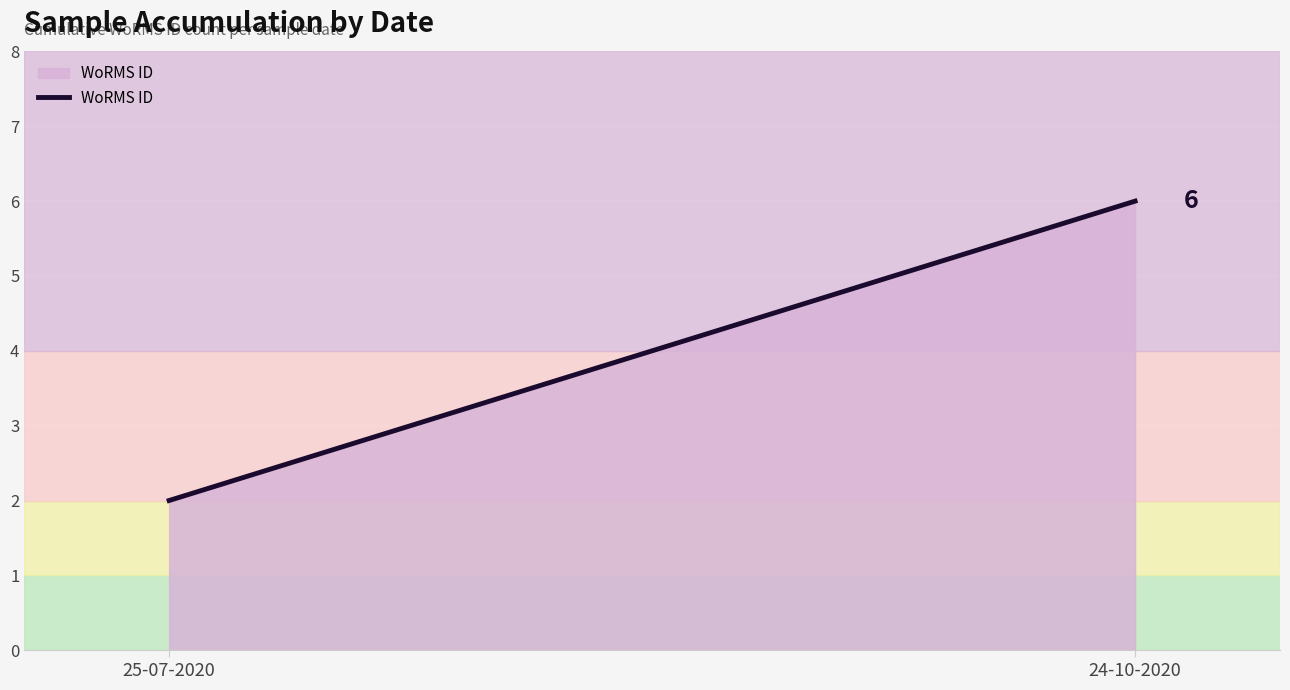

What is the average value?

4